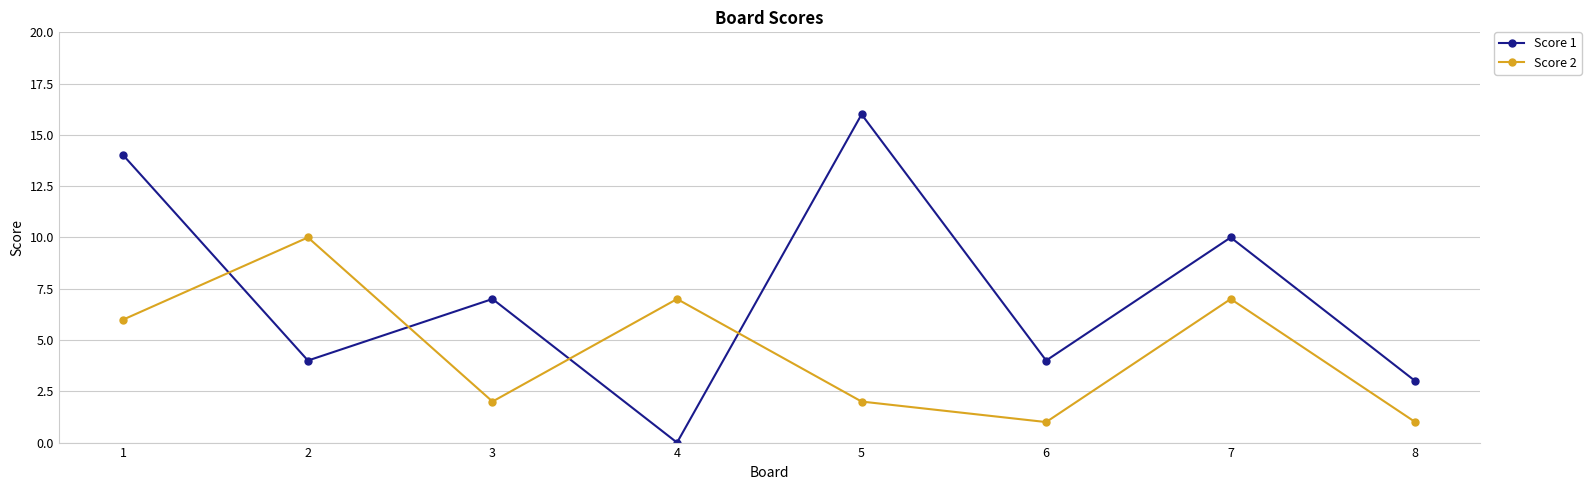

Rank the series at 7 from lowest to highest value.

Score 2, Score 1